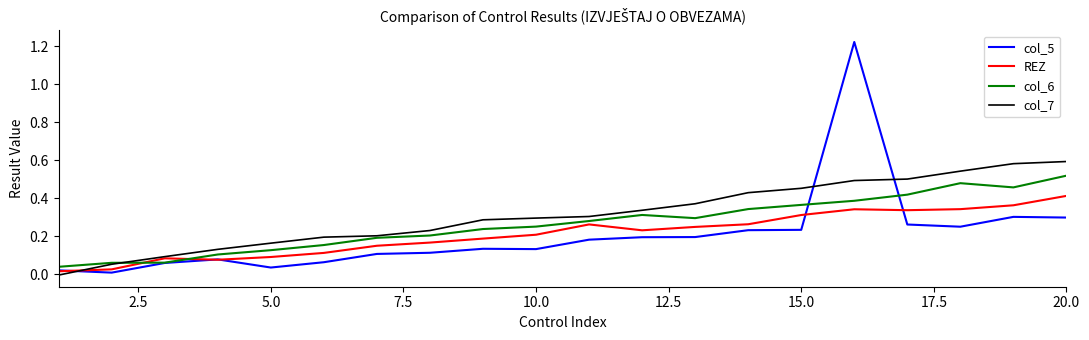

After their last crossing, which series has the higher values: col_6 or col_5?

col_6